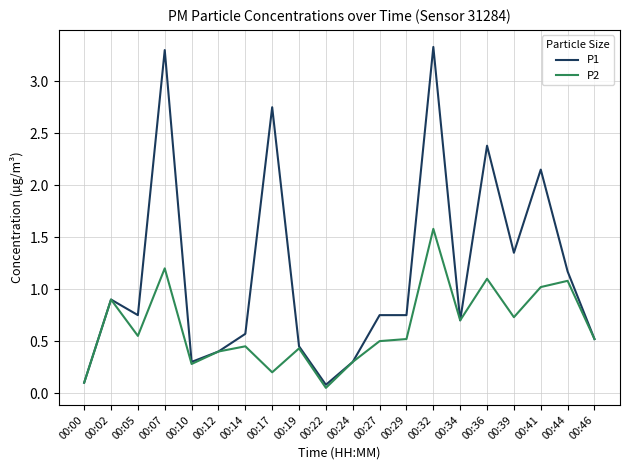

Rank the series by their maximum value, from highest to lowest.

P1, P2